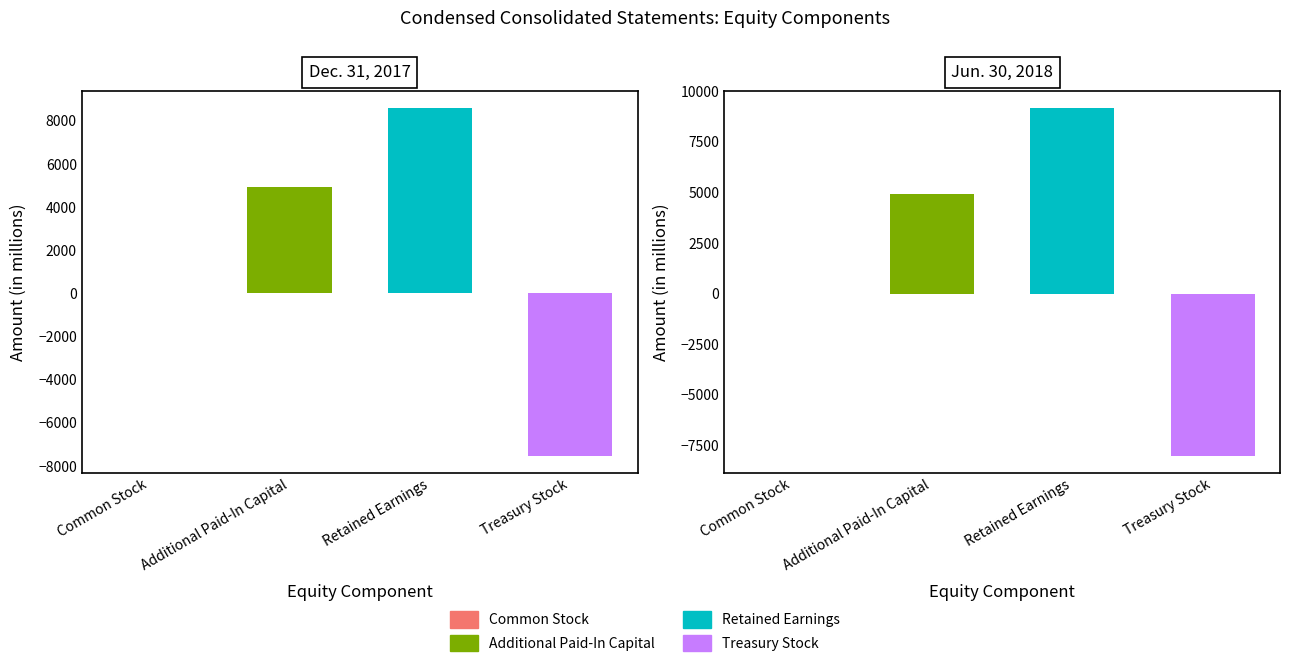

How many Additional Paid-In Capital values are between 4933 and 4935?

2